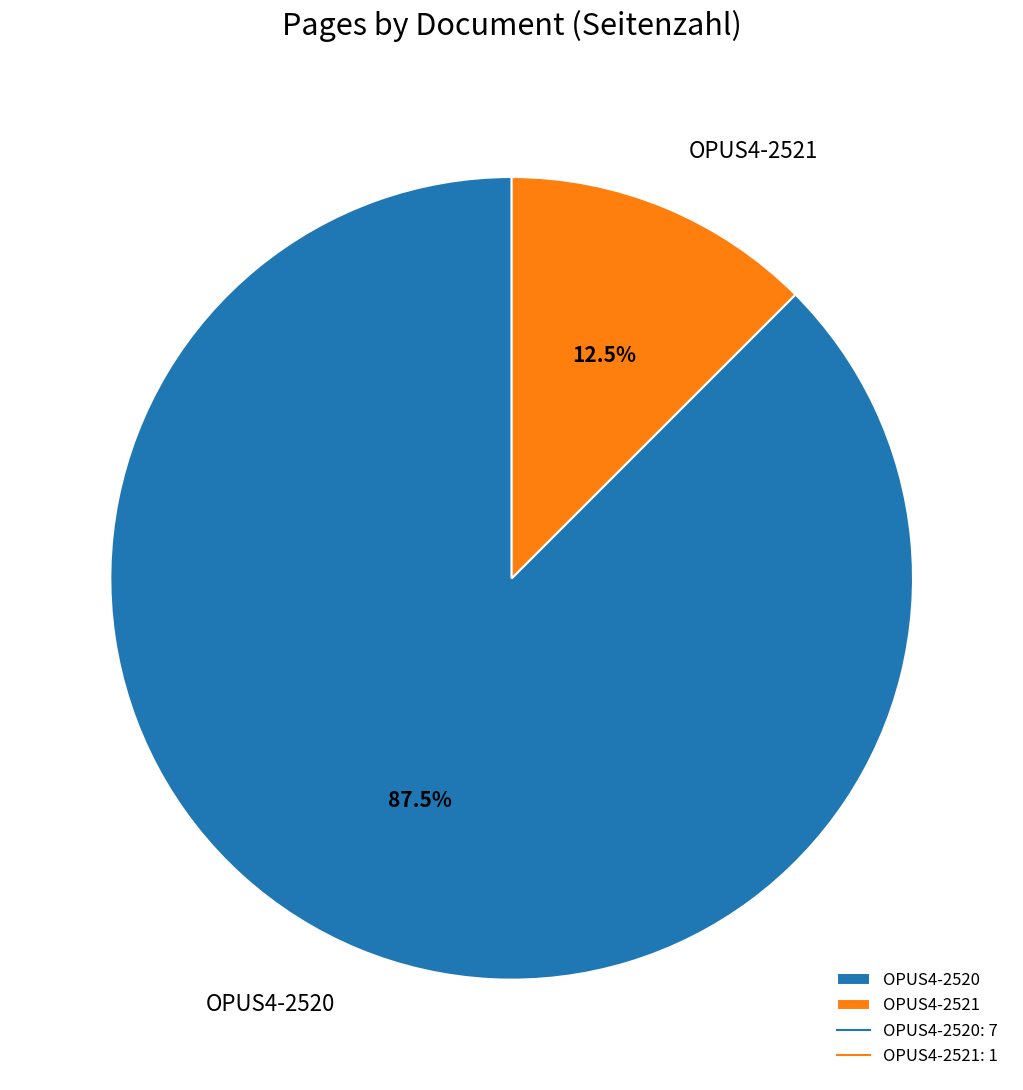

True or false: OPUS4-2521 accounts for 5% of the total.

False